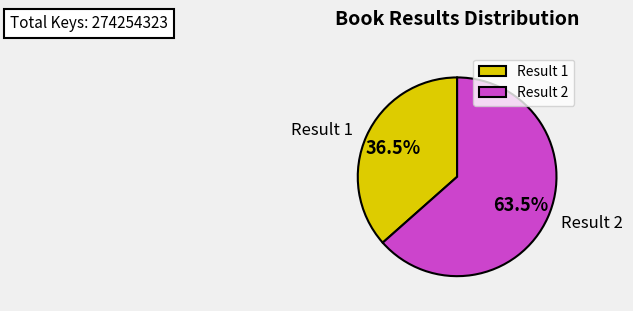

Do Result 1 and Result 2 together represent more than half of the pie?

Yes